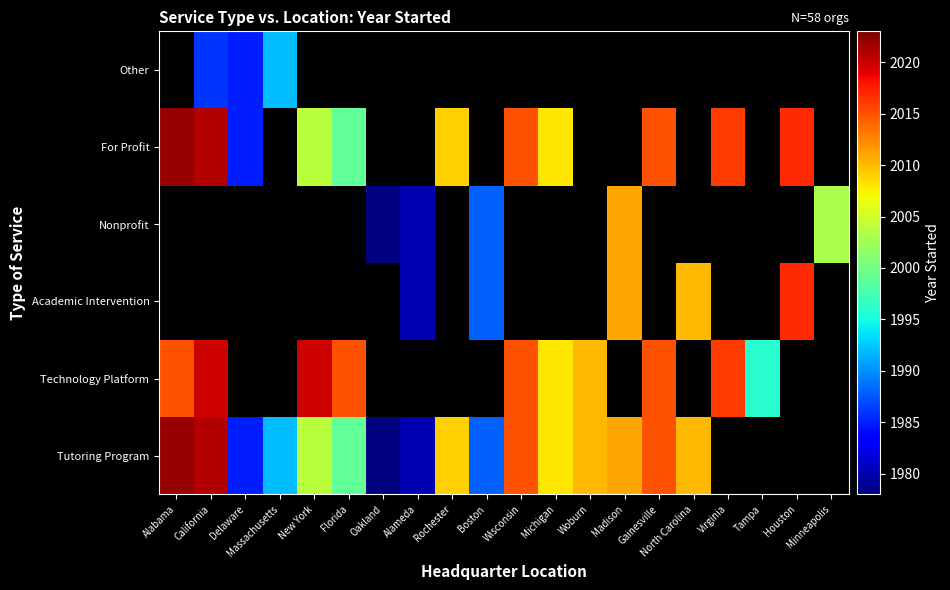

What is the difference between the maximum and minimum values in the Tutoring Program series?

44.0